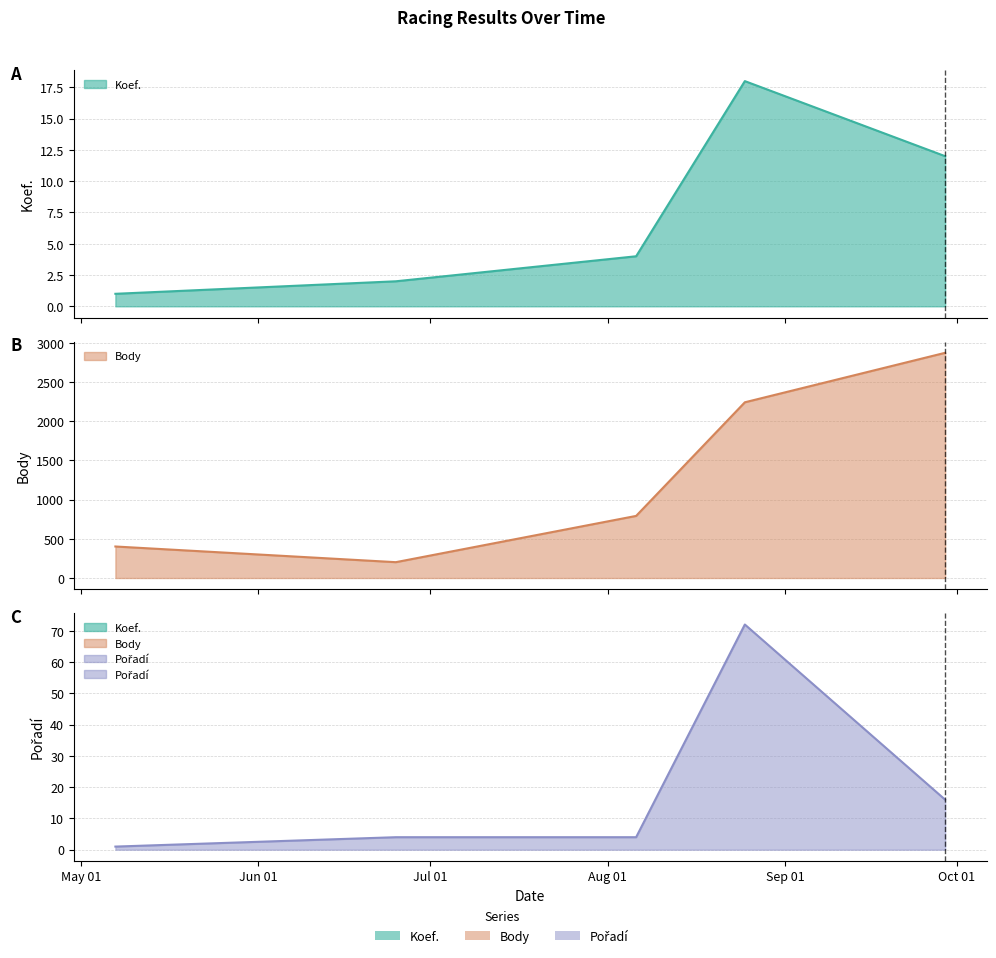

List the labels in order of Body value, smallest first.

2022-06-25, 2022-05-07, 2022-08-06, 2022-08-25, 2022-09-29